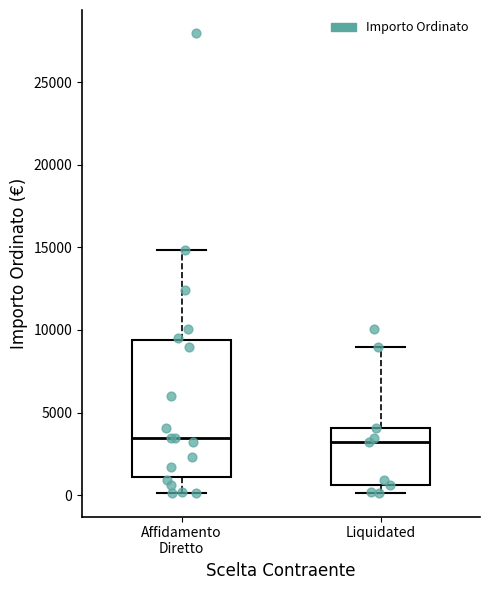

Where is the upper edge of the box for Liquidated on the y-axis? The values are not printed on the chart, so give them approximately, as read against the axis.

4000